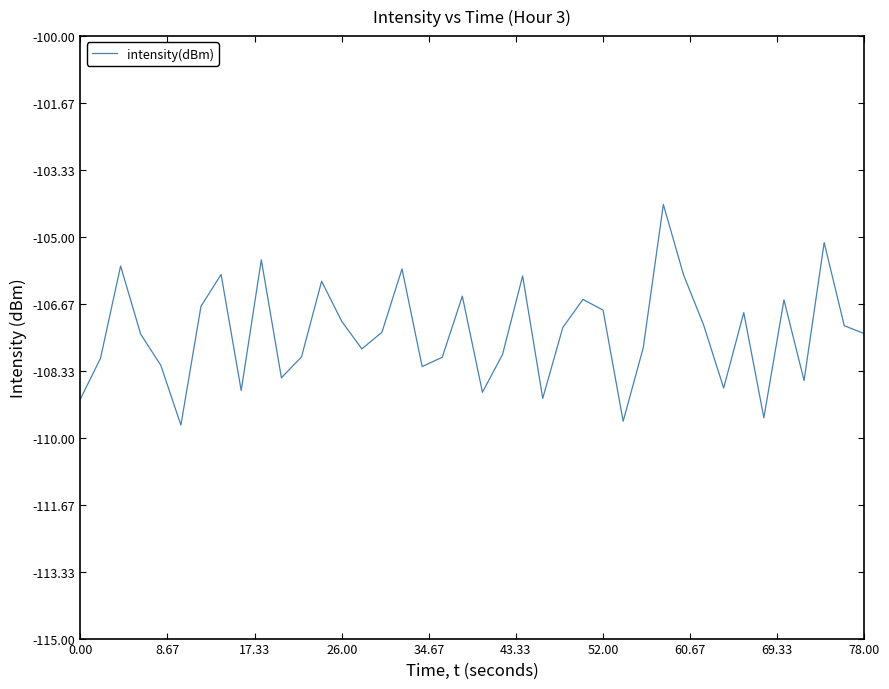

True or false: there are more than 2 points higher than both neighbors.

True